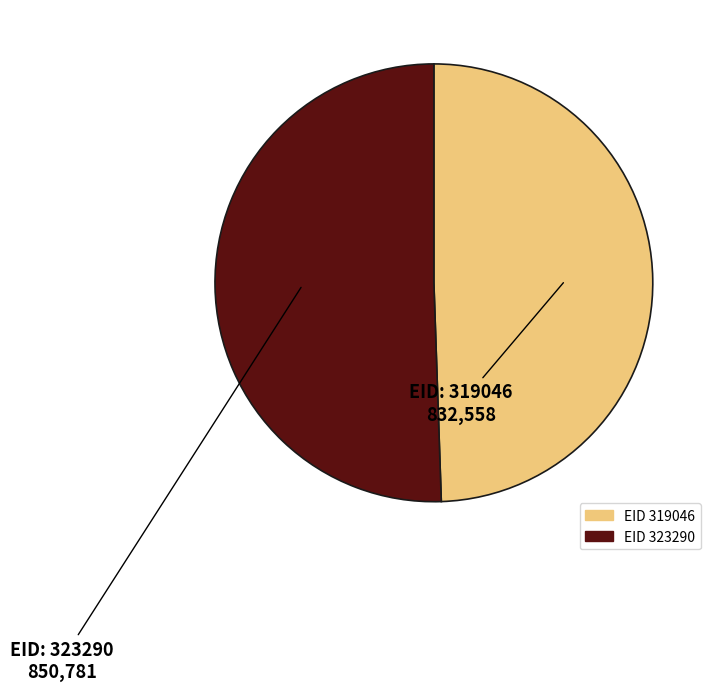

Is there any slice that represents more than half of the pie?

Yes